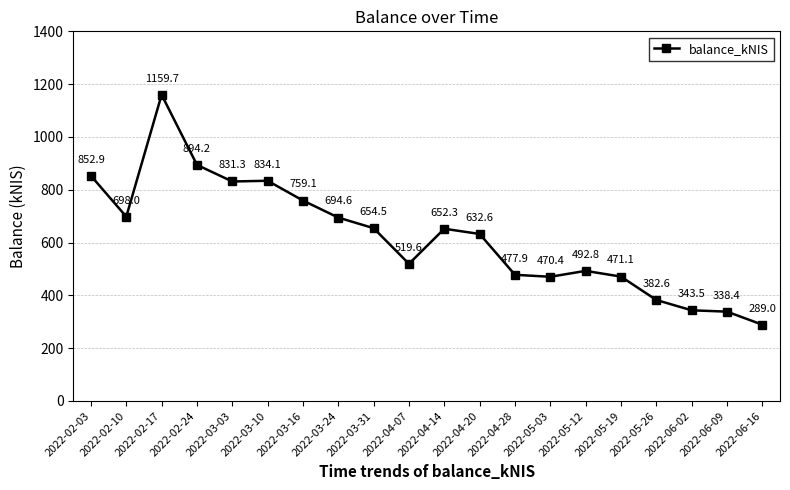

How many points are higher than both their immediate neighbors (excluding endpoints)?

4